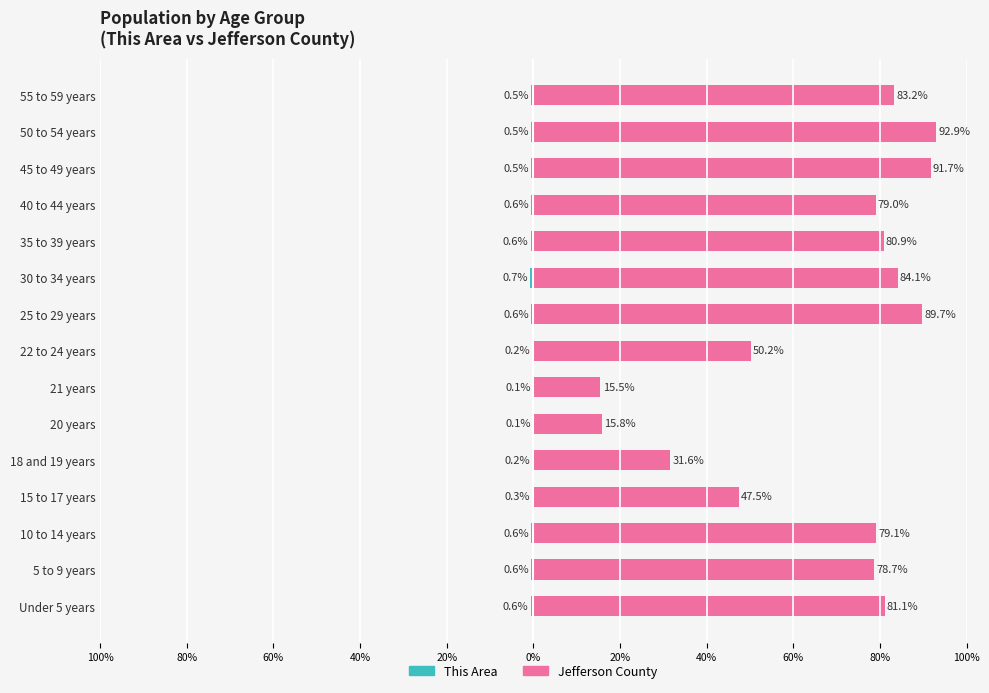

Reading left to right, what are all the values shown in this chart?

This Area: -0.6	-0.6	-0.6	-0.3	-0.2	-0.1	-0.1	-0.2	-0.6	-0.7	-0.6	-0.6	-0.5	-0.5	-0.5
Jefferson County: 81.1	78.7	79.1	47.5	31.6	15.8	15.5	50.2	89.7	84.1	80.9	79.0	91.7	92.9	83.2